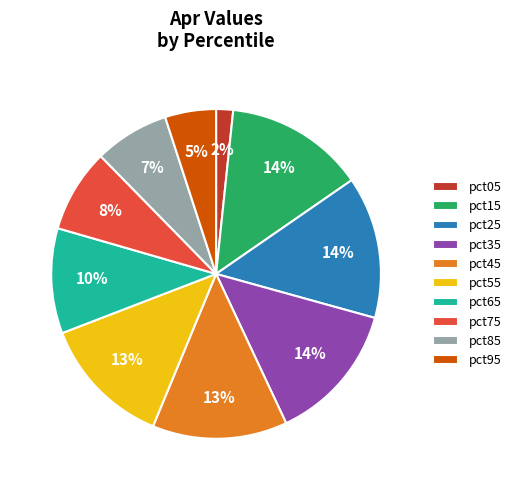

Do pct05 and pct95 together represent more than half of the pie?

No